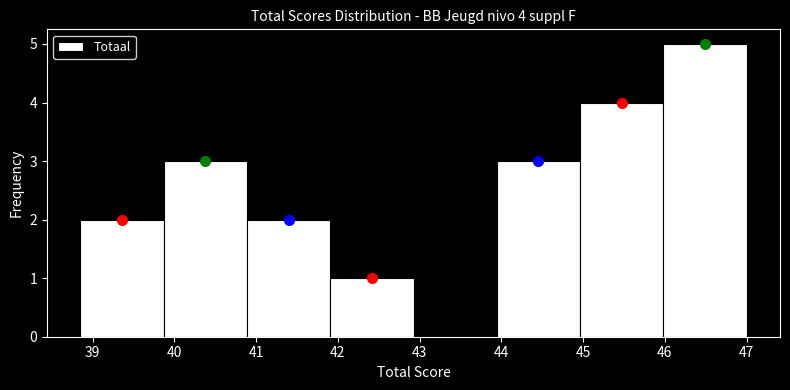

Over which range of the x-axis is the bar tallest?

46.0 to 47.0